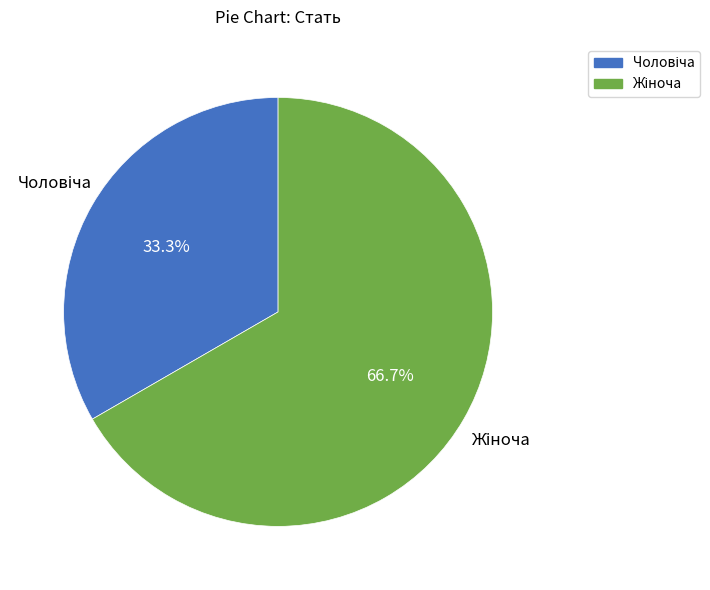

Does any single category account for the majority?

Yes